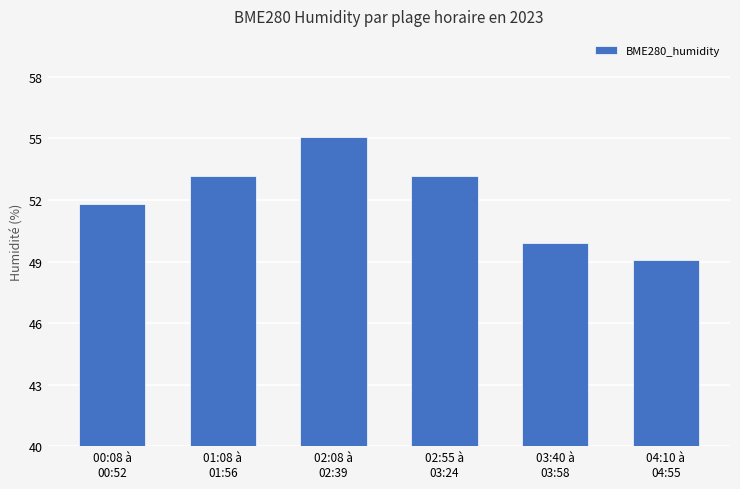

What is the change in value from 01:08 à
01:56 to 02:08 à
02:39?

+1.9